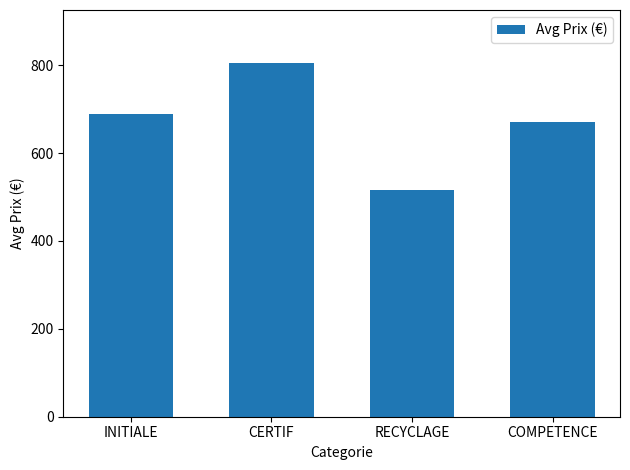

The chart shows a value of 515.8 at RECYCLAGE. True or false?

True